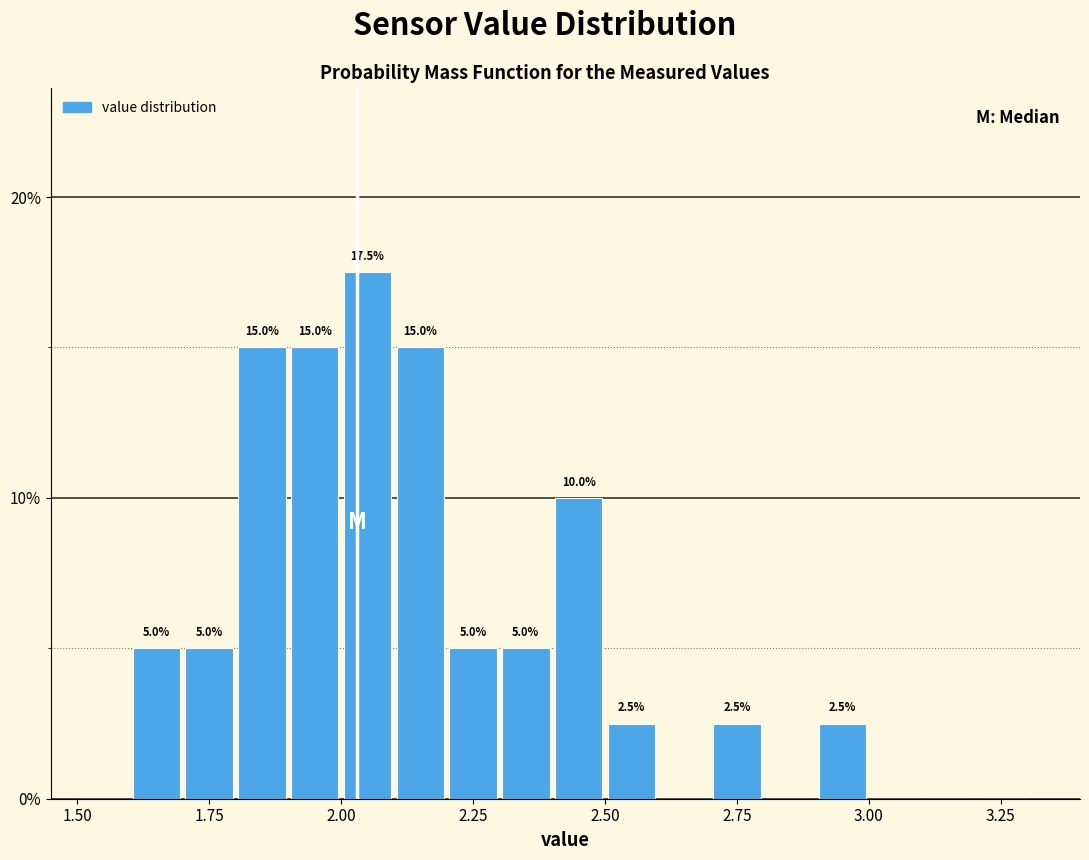

Around what value on the x-axis is the tallest bar? Give the approximate position of its centre, as read against the axis.

2.05